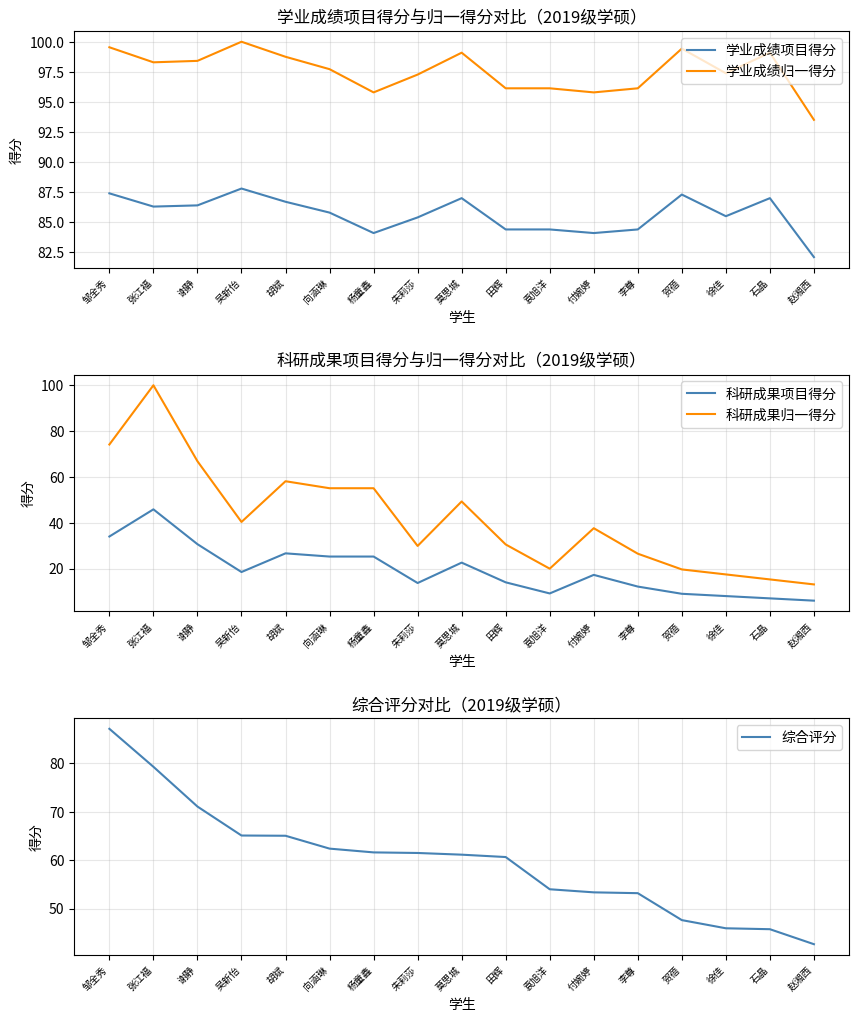

At which label does 学业成绩项目得分 reach its peak?

吴新怡